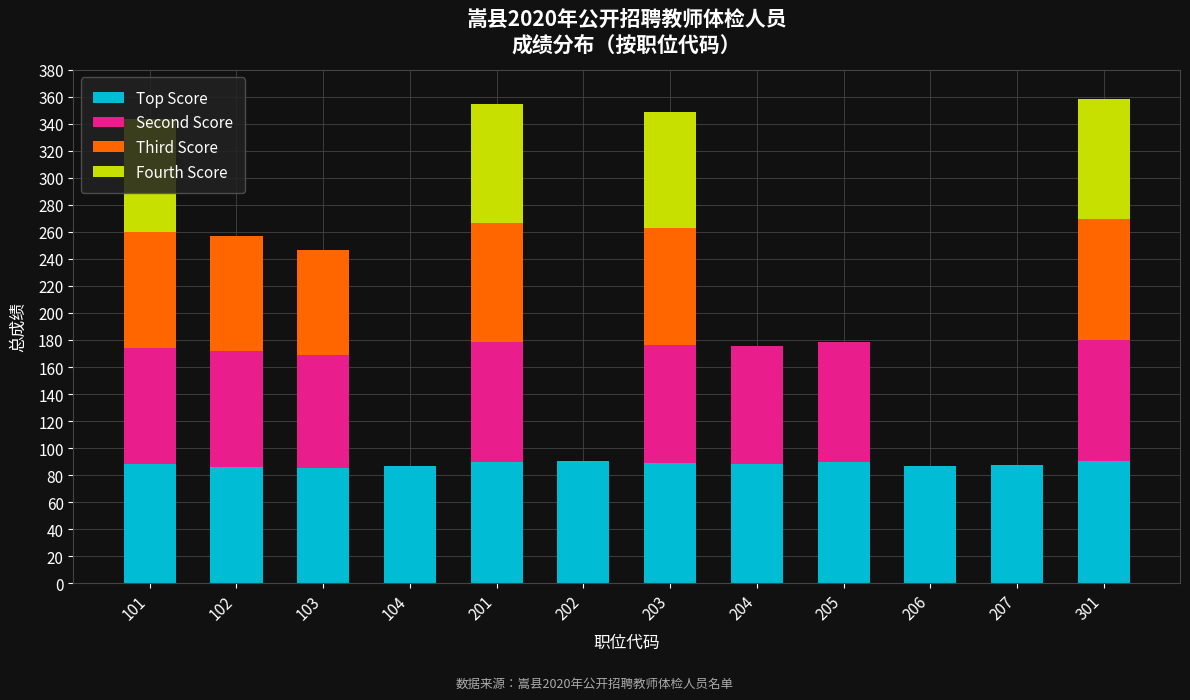

True or false: Top Score has a value of 85.3 at 103.

True